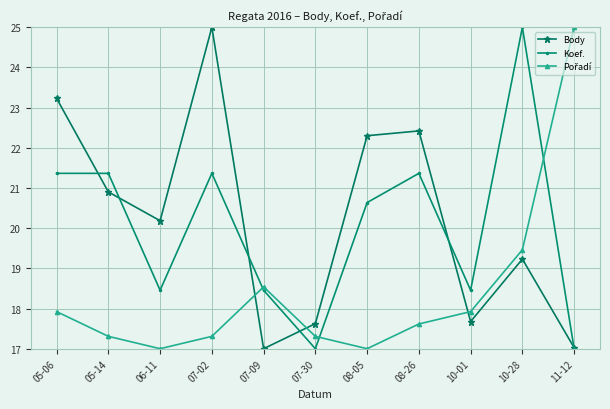

What is the maximum value for Koef.?

25.0